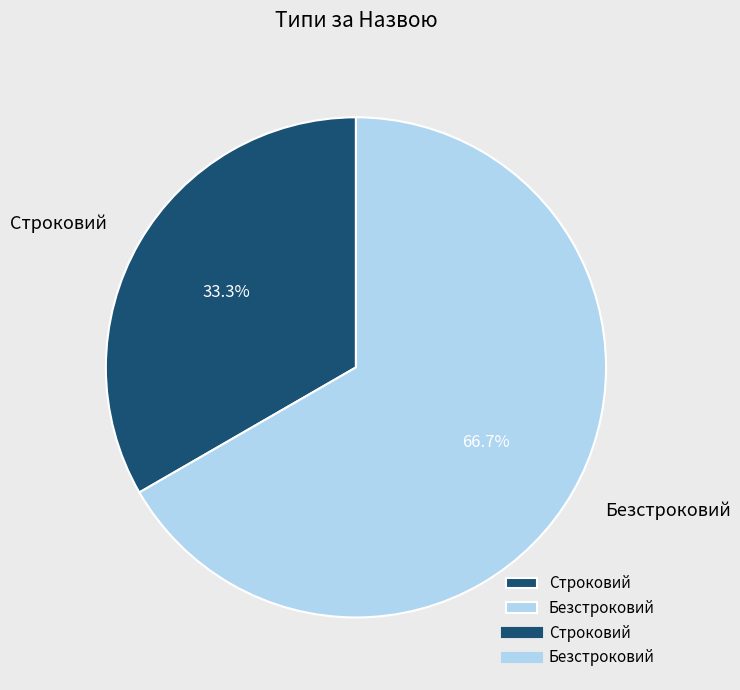

What is the largest slice in the pie chart?

Безстроковий